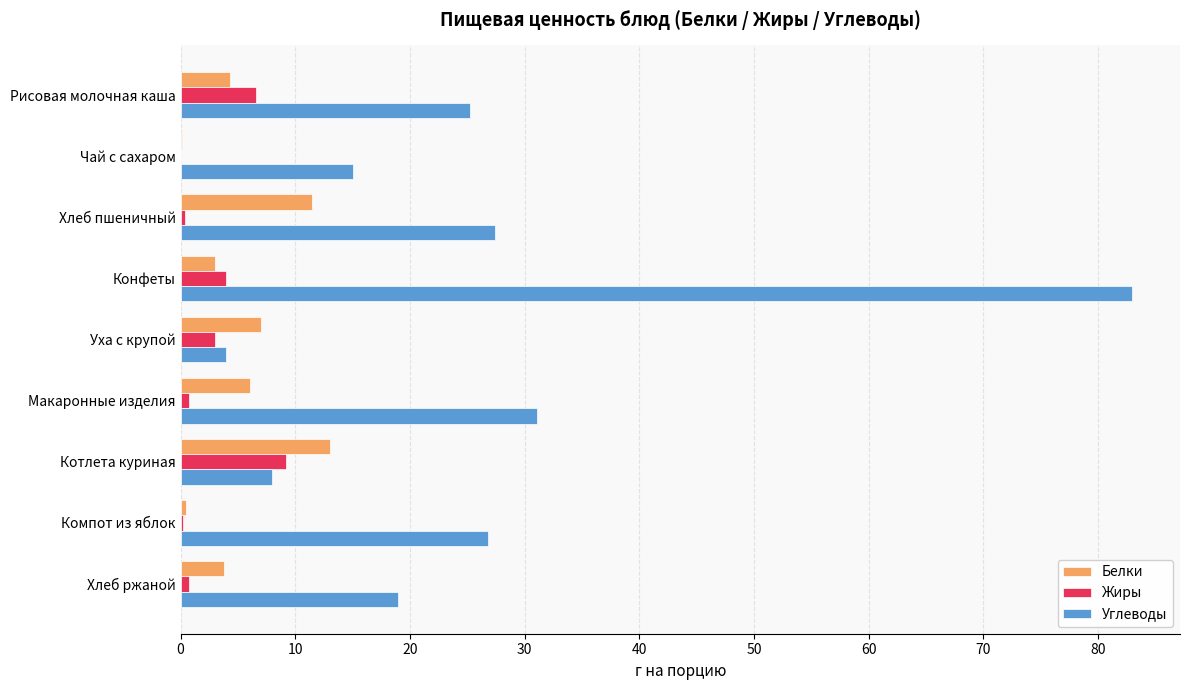

What is the sum of all Жиры values?

24.9